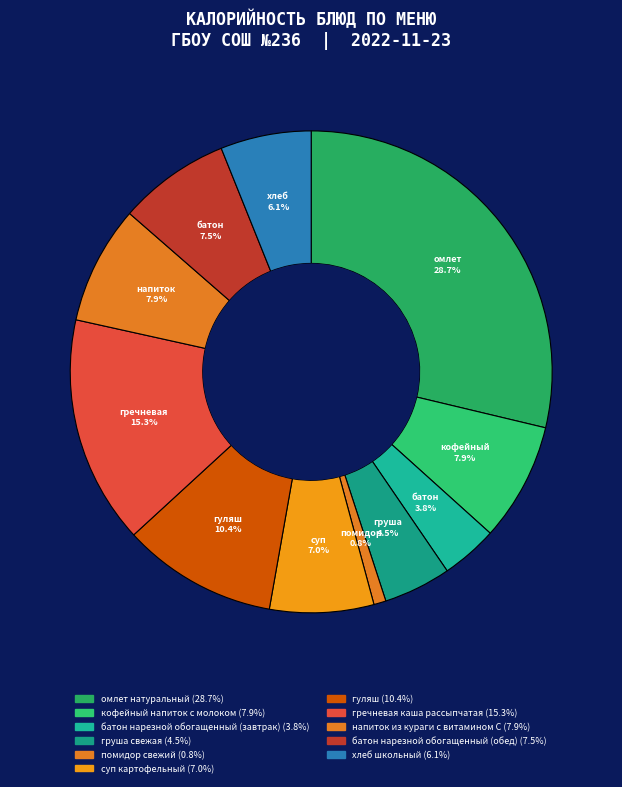

What portion of the pie excludes батон нарезной обогащенный (обед)?

92.5%